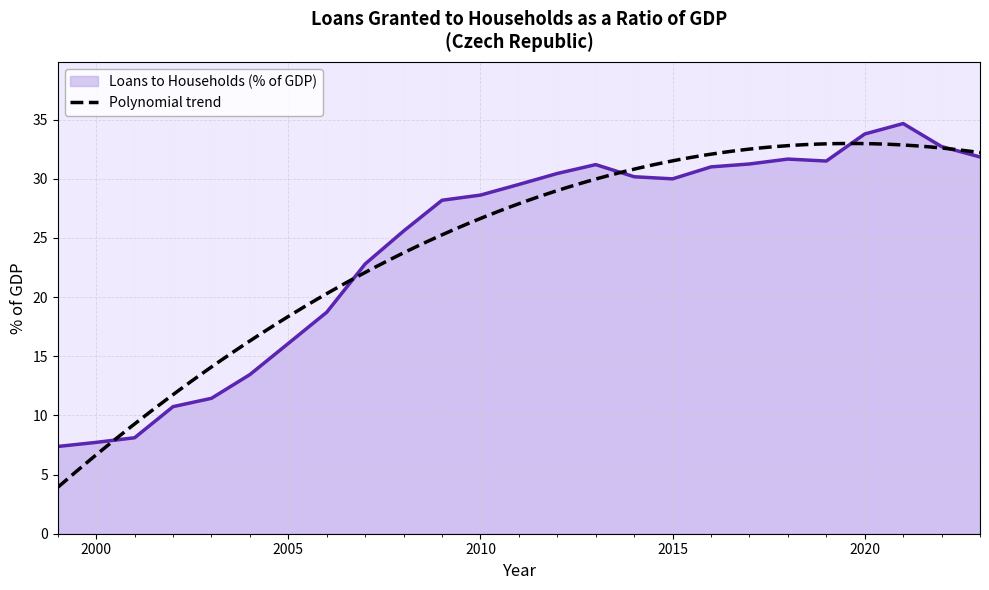

What is the value of the 11th point from the left?

28.2